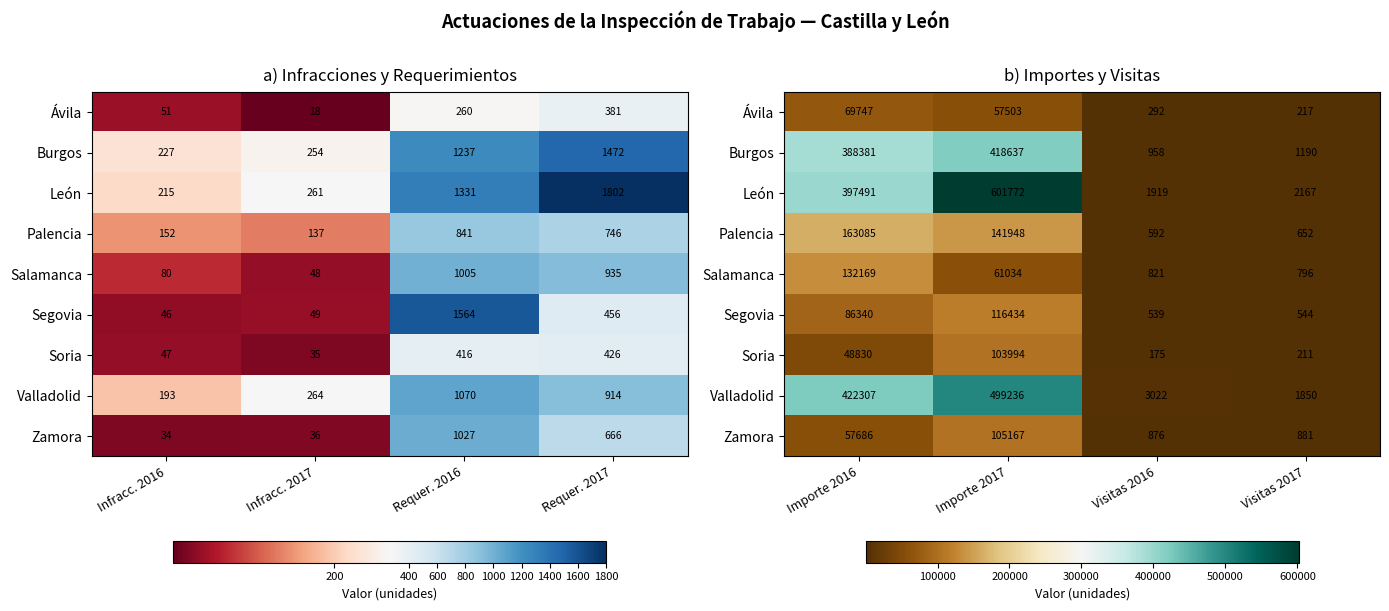

At how many categories does at least one series exceed 250245?

2